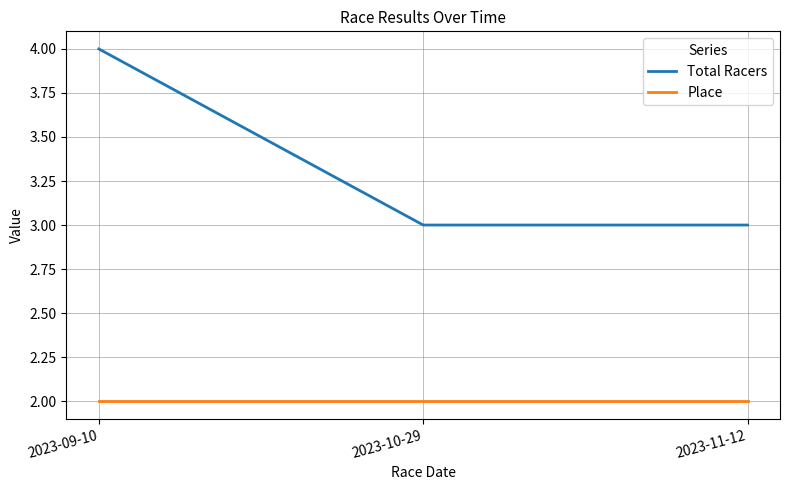

What are all the series names shown in the legend?

Total Racers, Place